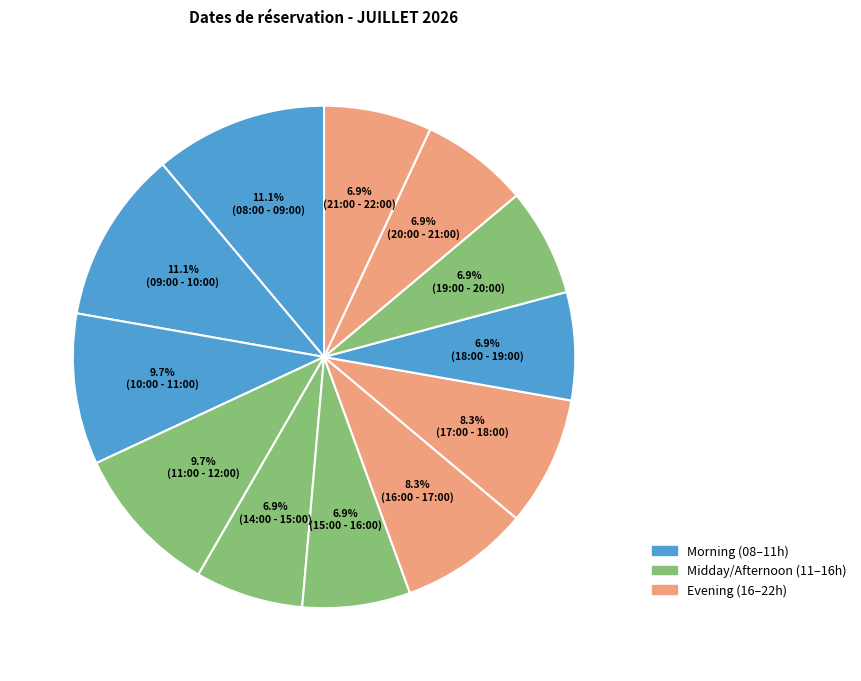

What is the largest slice in the pie chart?

08:00 - 09:00